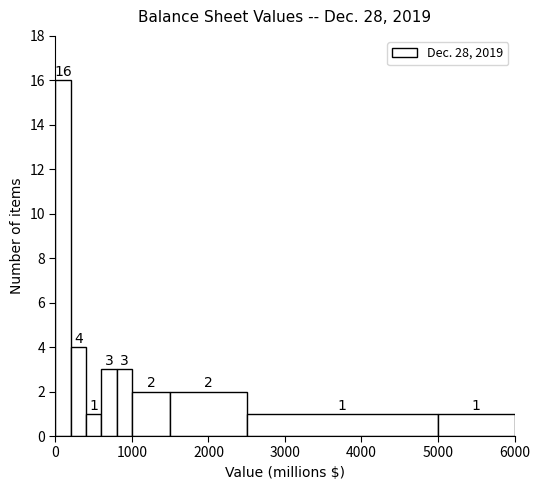

Around what value on the x-axis is the tallest bar? Give the approximate position of its centre, as read against the axis.

100